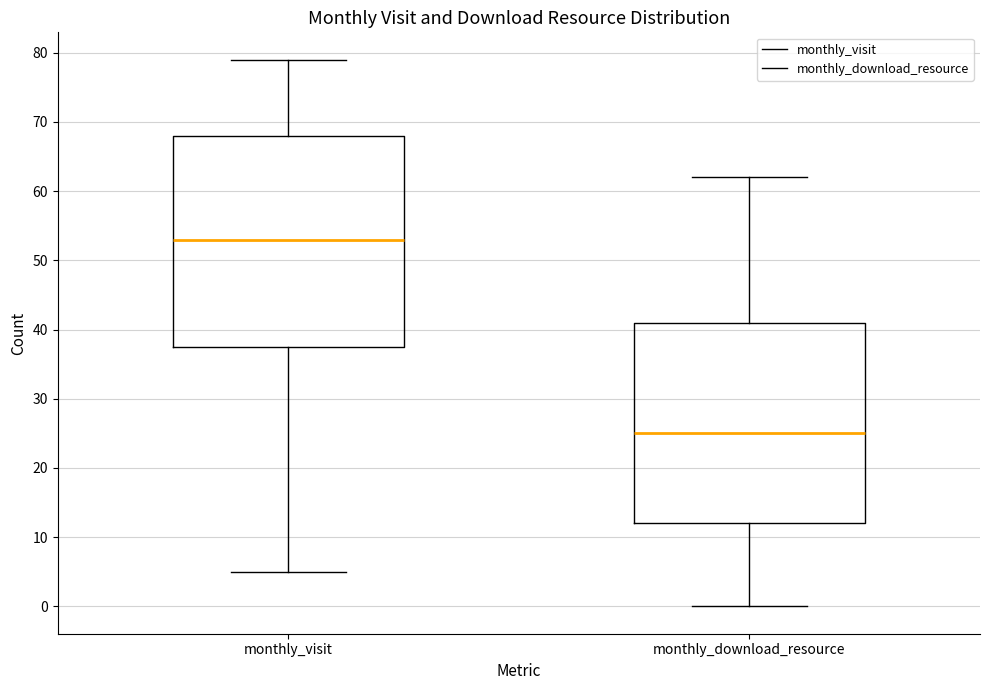

Reading left to right, read every box against the y-axis: the position of its median line, the range the box covers, and the ends of its whiskers. The values are not printed on the chart, so give them approximately, as read against the axis.

monthly_visit: median 53, box 38 to 68, whiskers 5 to 79
monthly_download_resource: median 25, box 12 to 41, whiskers 0 to 62